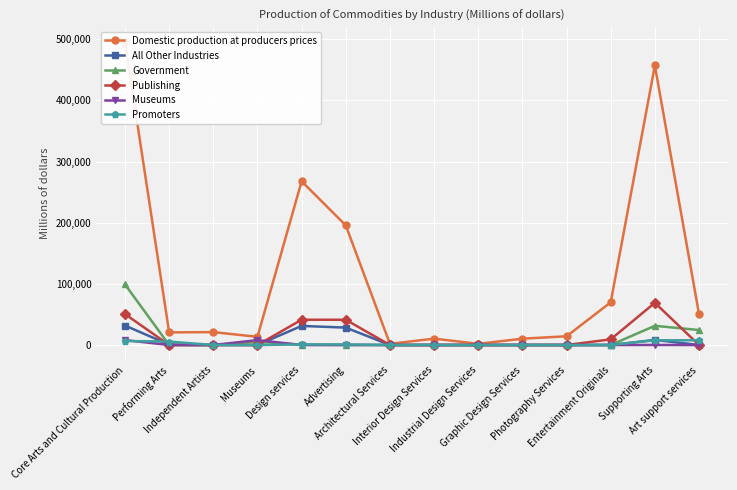

What is the difference between the Domestic production at producers prices values at Museums and Interior Design Services?

2971